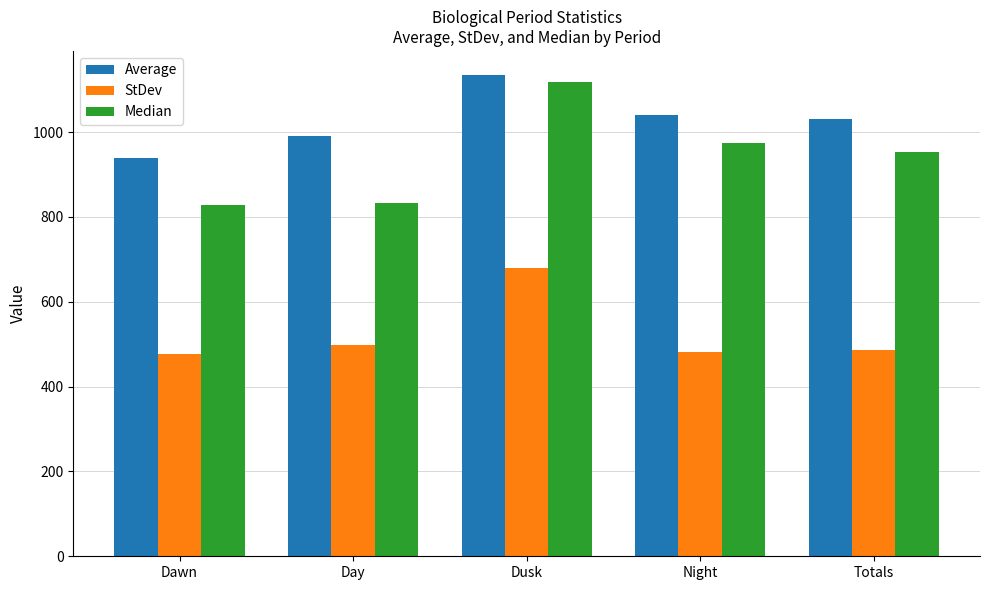

Between Dawn and Night, which series saw the biggest shift?

Median